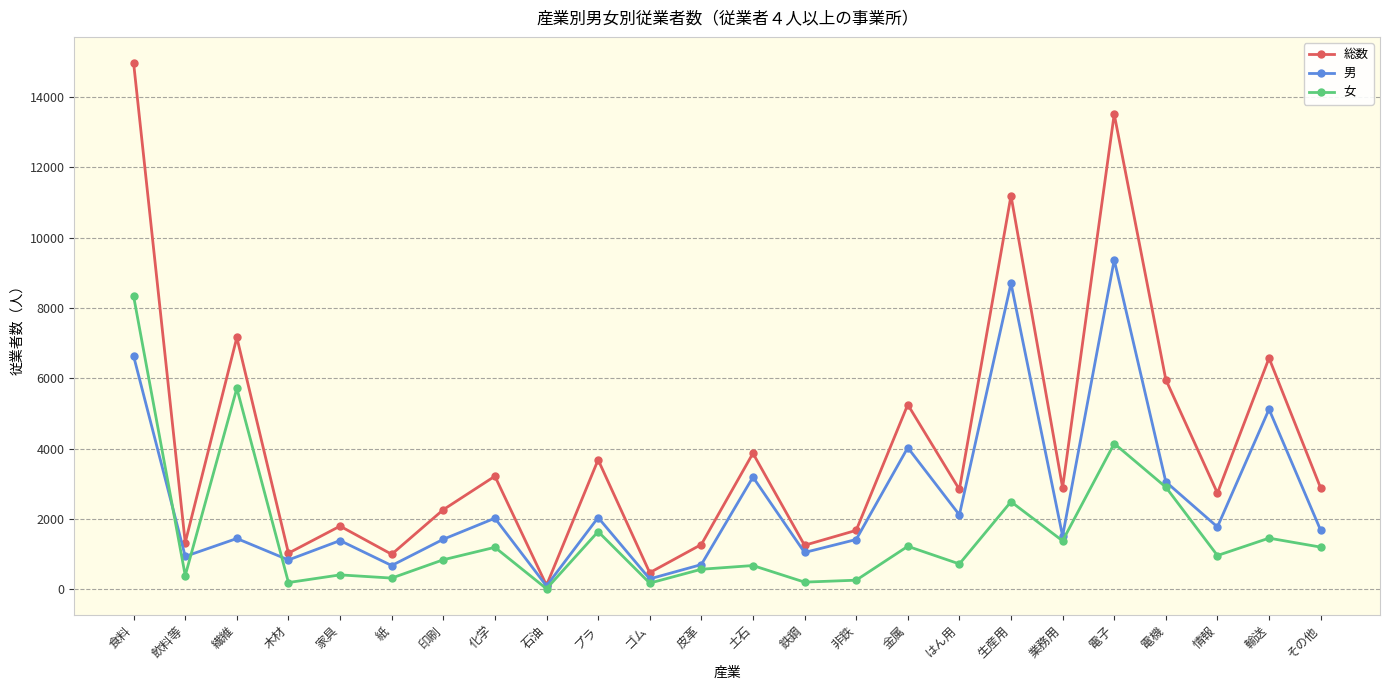

What is the total value across all series at 業務用?

5784